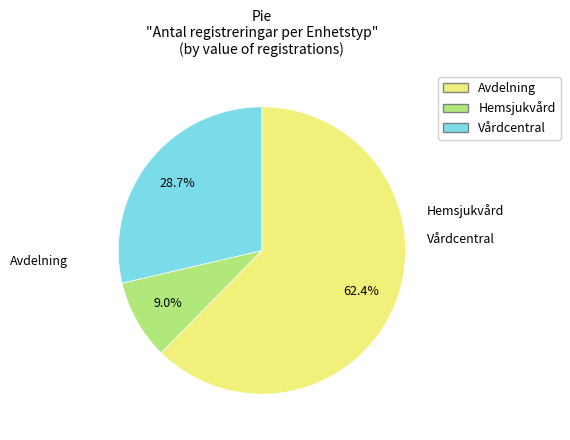

How much of the chart is everything except Hemsjukvård?

91.0%